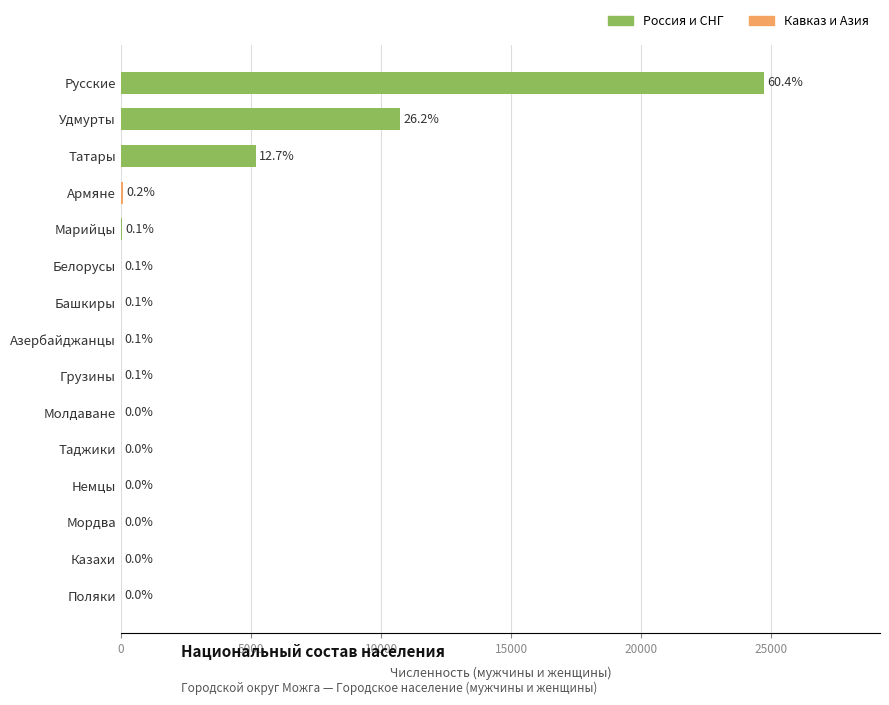

What is the change in value from Марийцы to Мордва?

-38